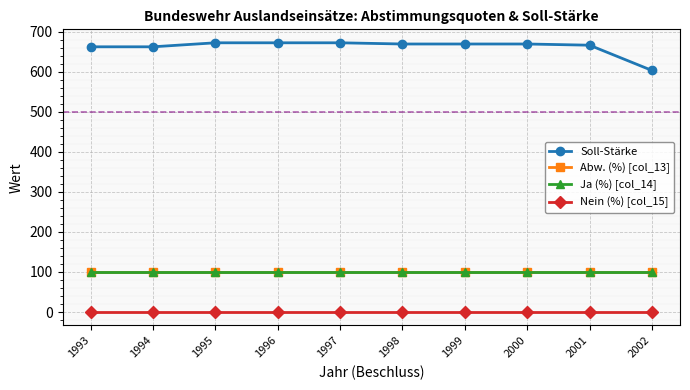

Is this an area chart (filled region under the line)?

No